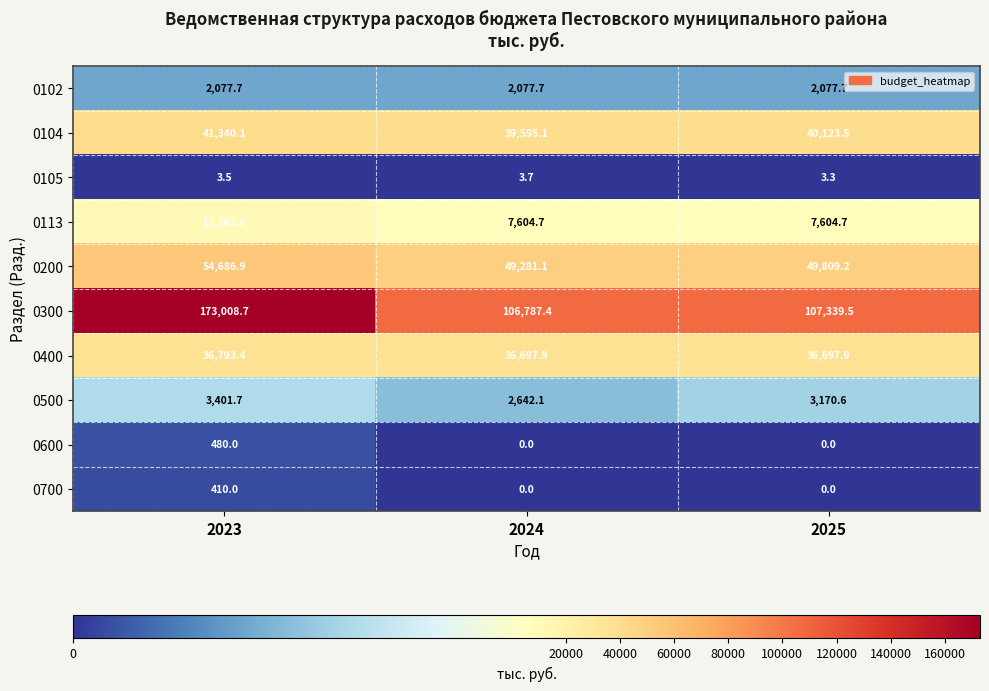

Read the 0105 value at 2025.

3.3